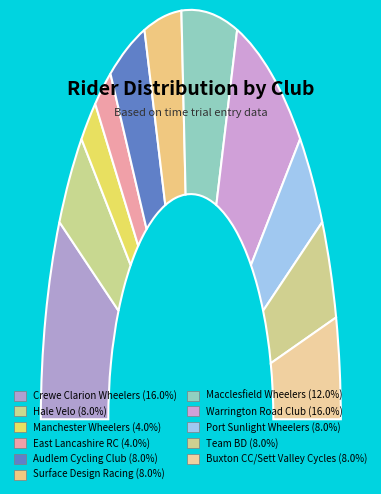

Is it true that Team BD is 16% of the pie?

False